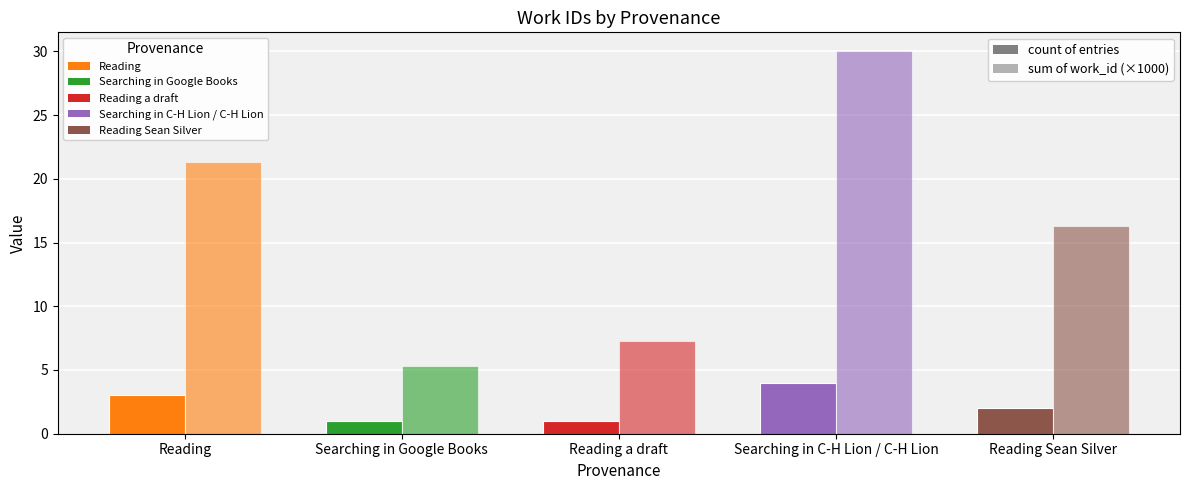

Between Searching in C-H Lion / C-H Lion and Reading, which is larger?

Searching in C-H Lion / C-H Lion